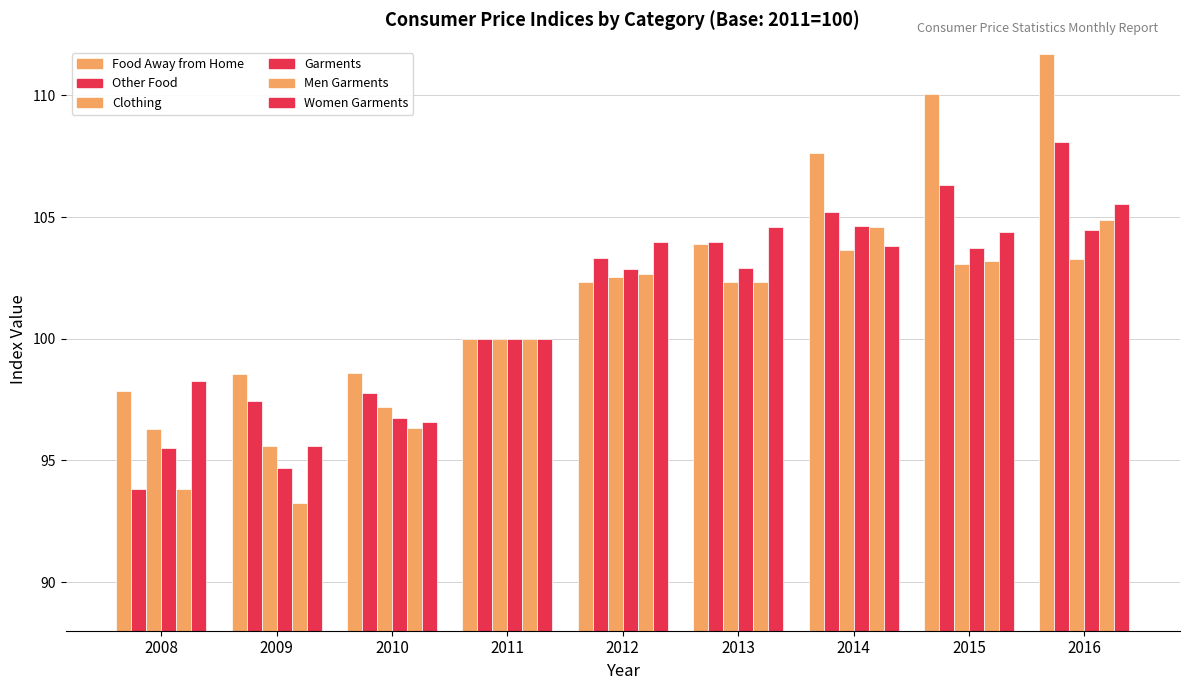

Does the chart contain any negative values?

No